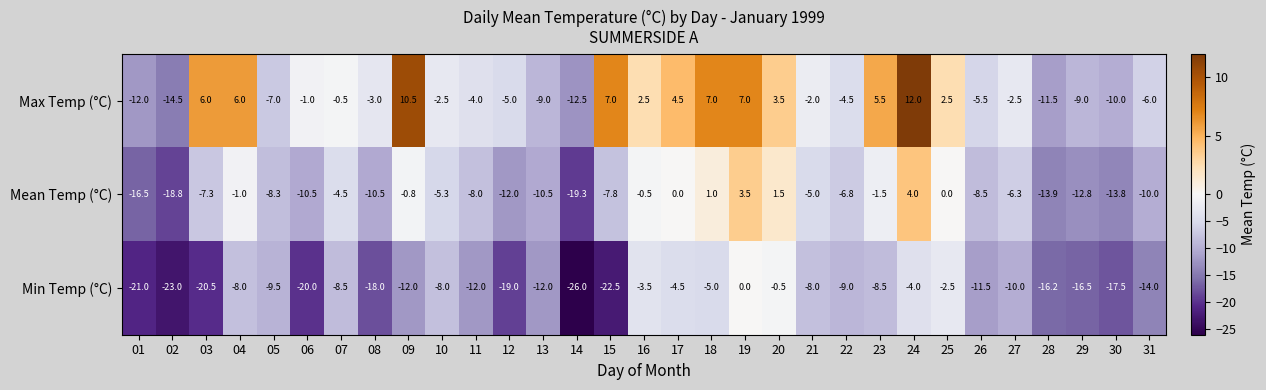

At 09, list the series in order from largest to smallest.

Max Temp (°C), Mean Temp (°C), Min Temp (°C)